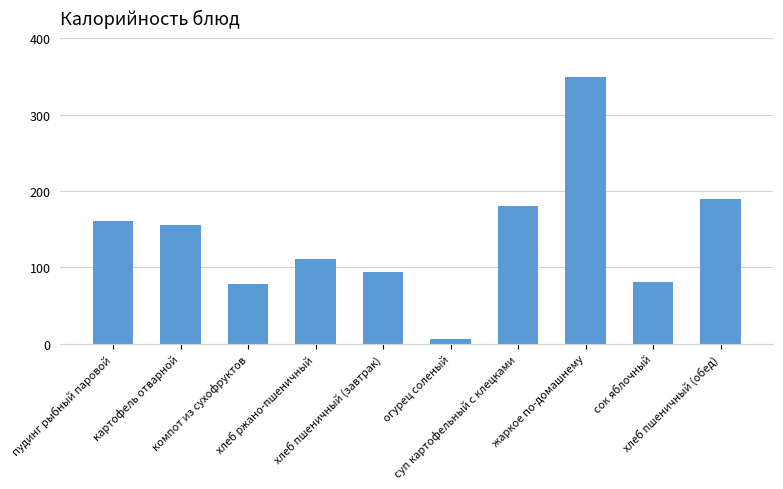

What is the greatest value displayed?

349.0